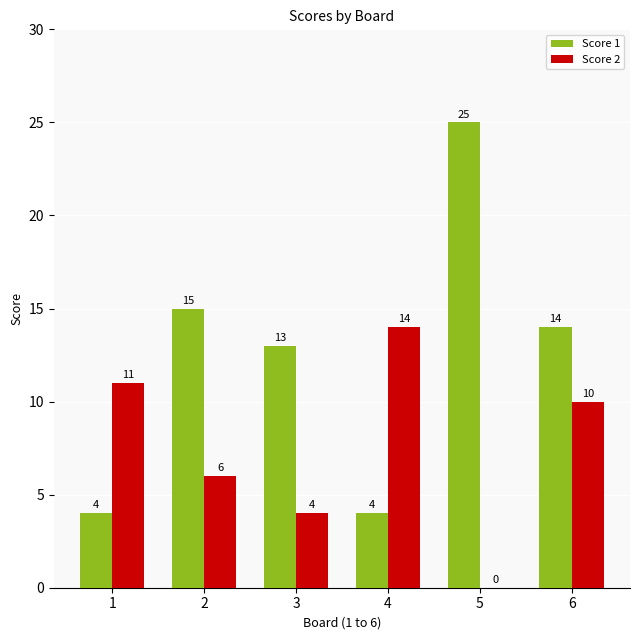

True or false: Score 1 has a value of 17 at 3.

False